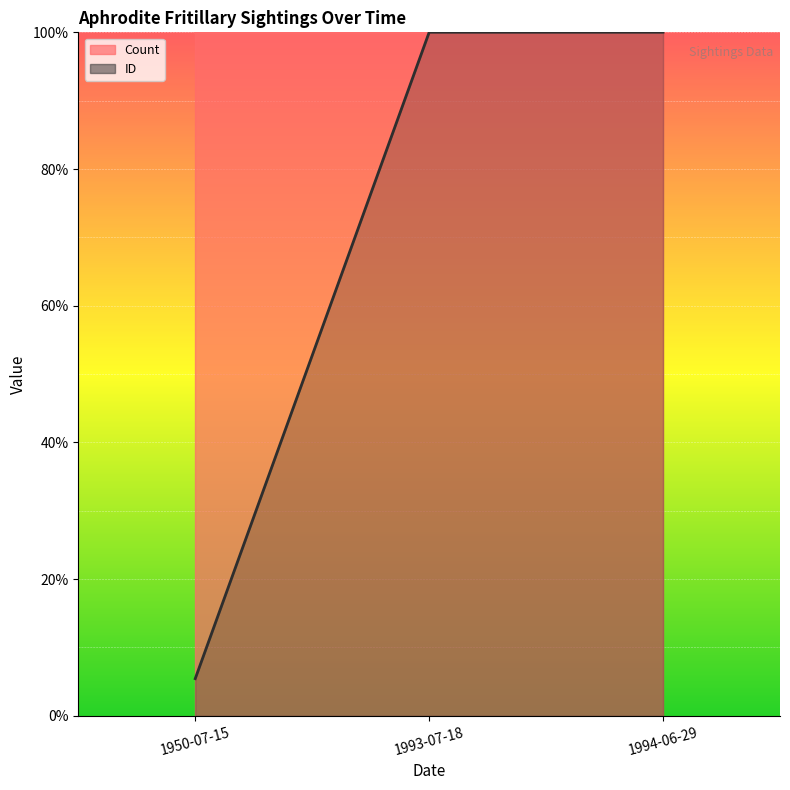

Reading right to left, what are all the values shown in this chart?

1994-06-29=1.0	1993-07-18=1.0	1950-07-15=0.1